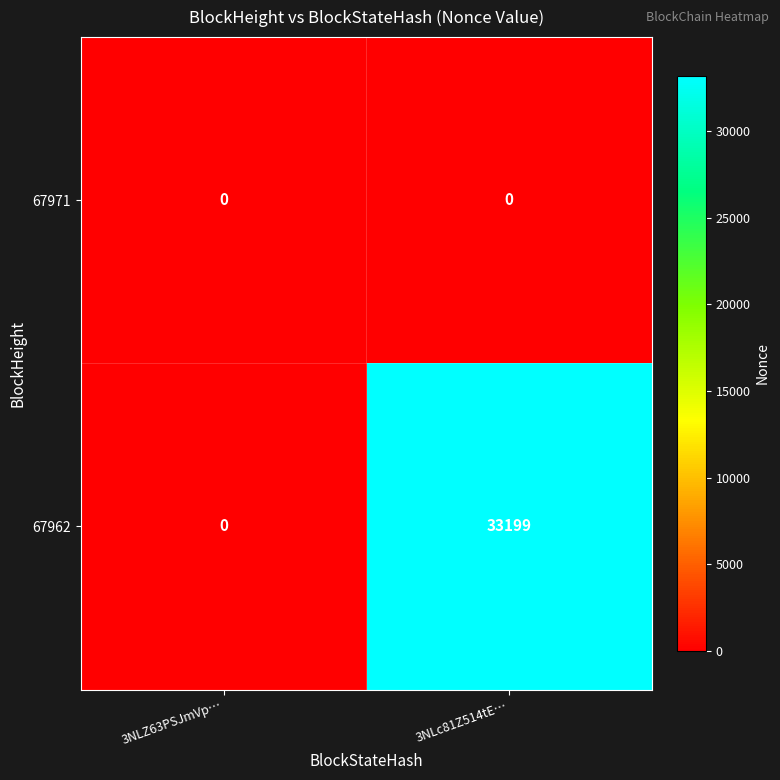

List the series in order of their overall mean, highest first.

67962, 67971